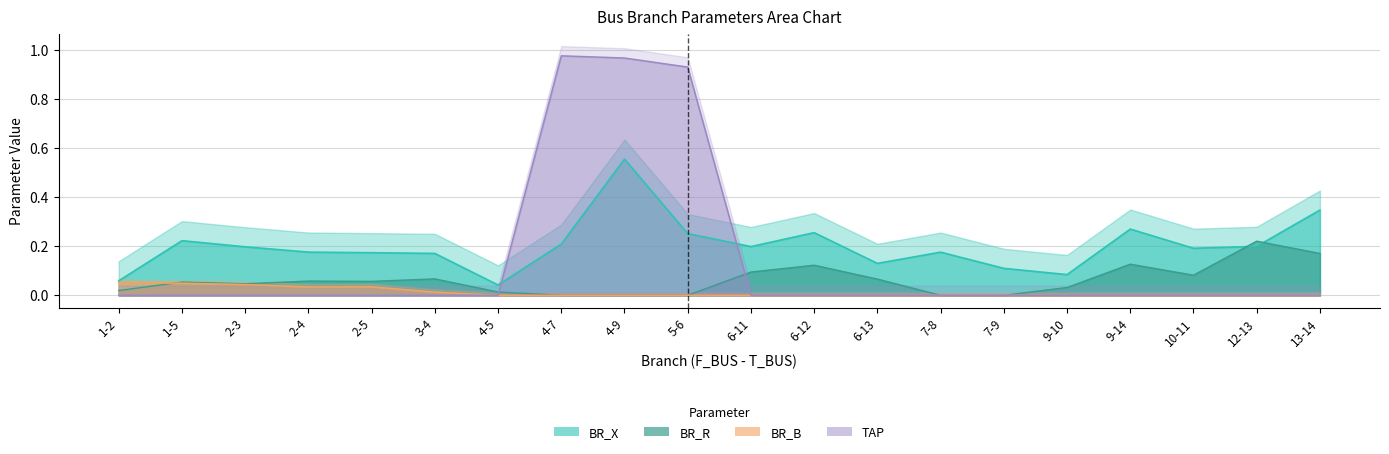

What are all the series names shown in the legend?

BR_R, BR_X, BR_B, TAP